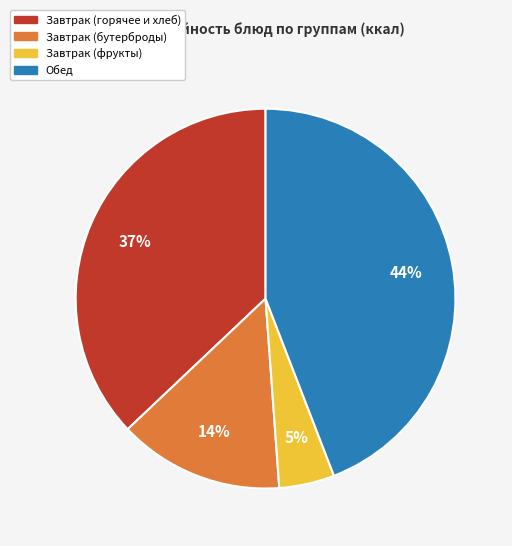

Does any single category account for the majority?

No